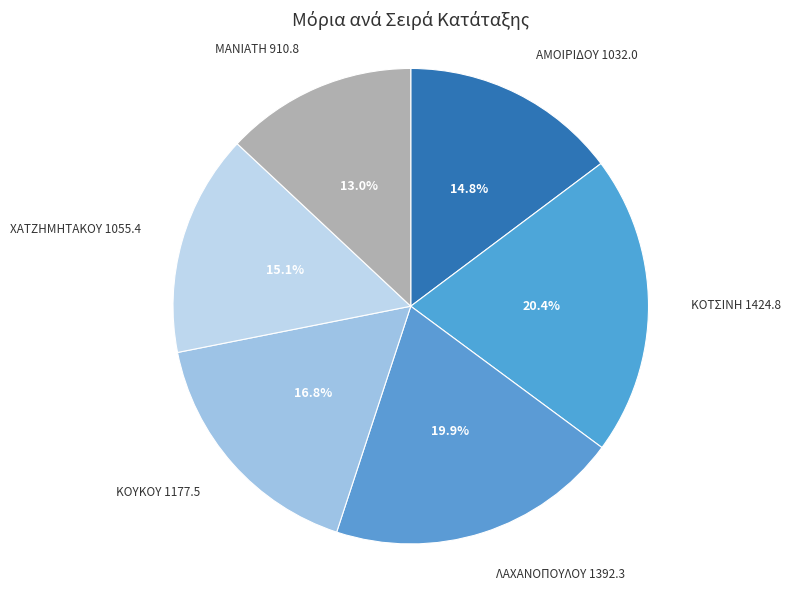

What is the smallest slice in the pie chart?

ΜΑΝΙΑΤΗ 910.8